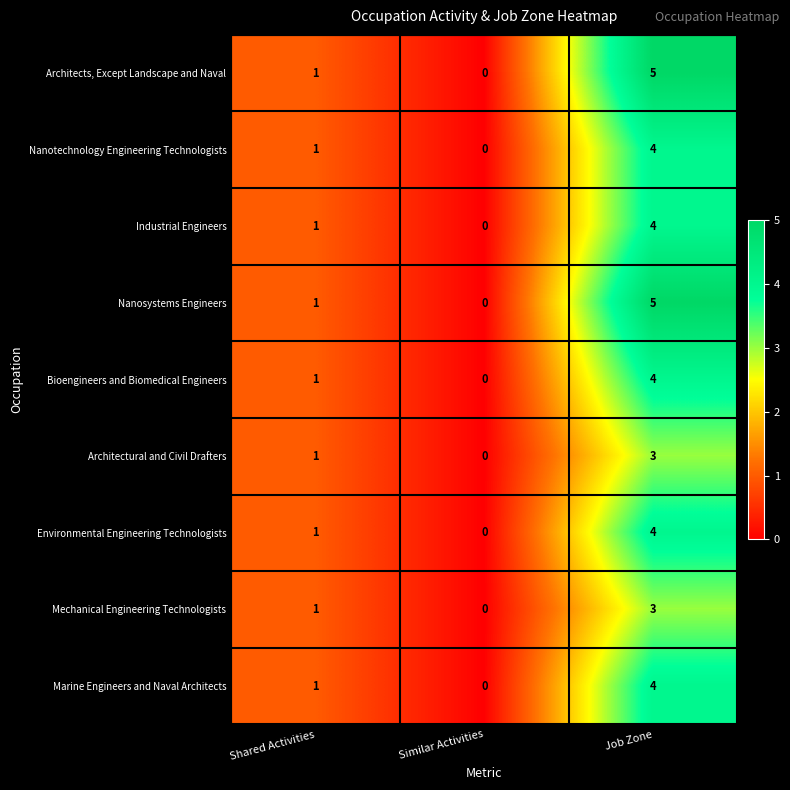

True or false: Industrial Engineers has a value of 4 at Job Zone.

True